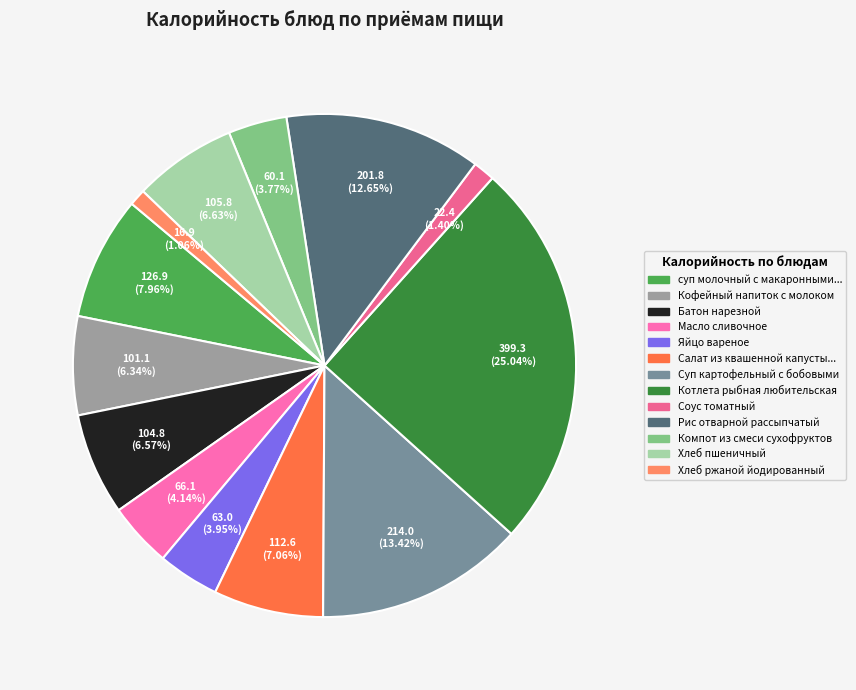

Count the number of slices in the pie.

13